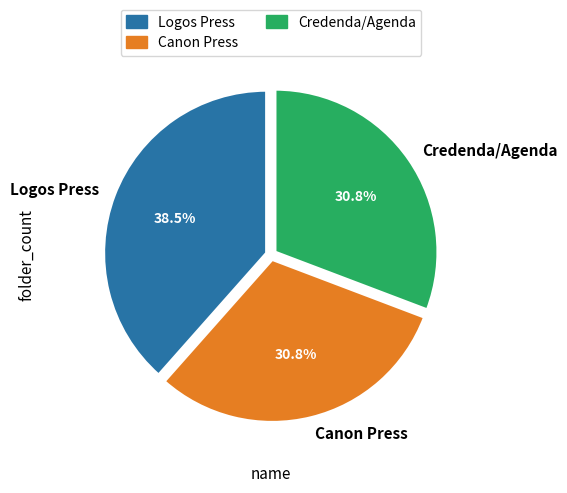

Does any single category account for the majority?

No